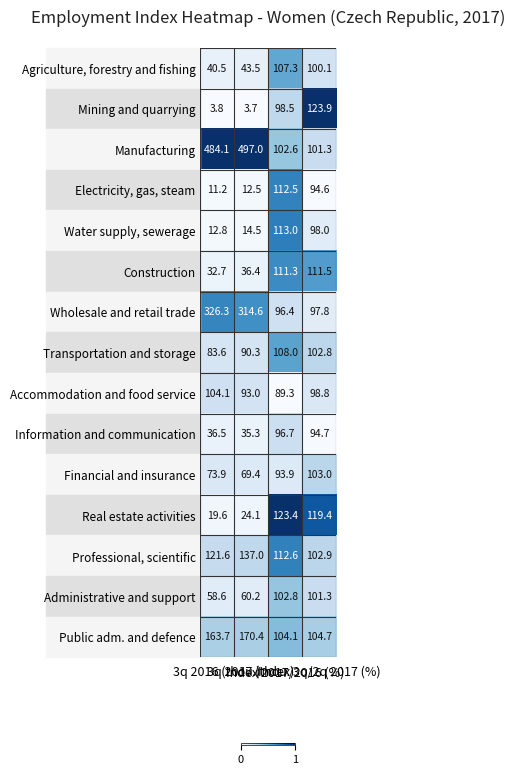

How many data points does each series have?

4